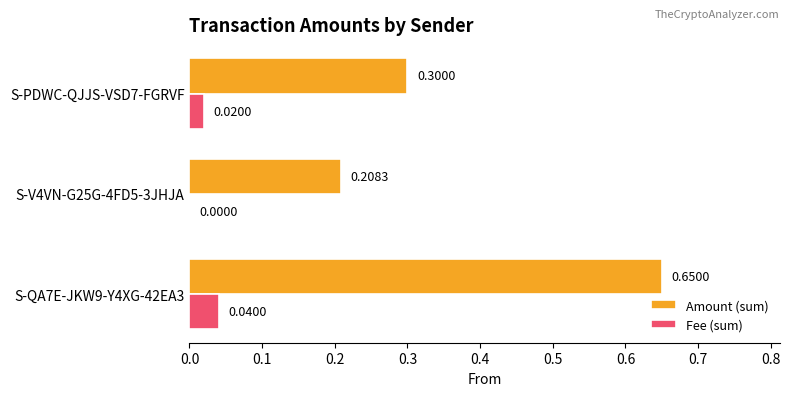

At which label is Amount (sum) closest to 0?

S-V4VN-G25G-4FD5-3JHJA